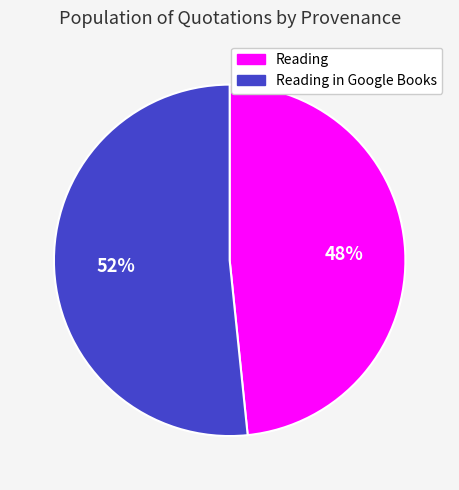

How many slices are in this pie chart?

2